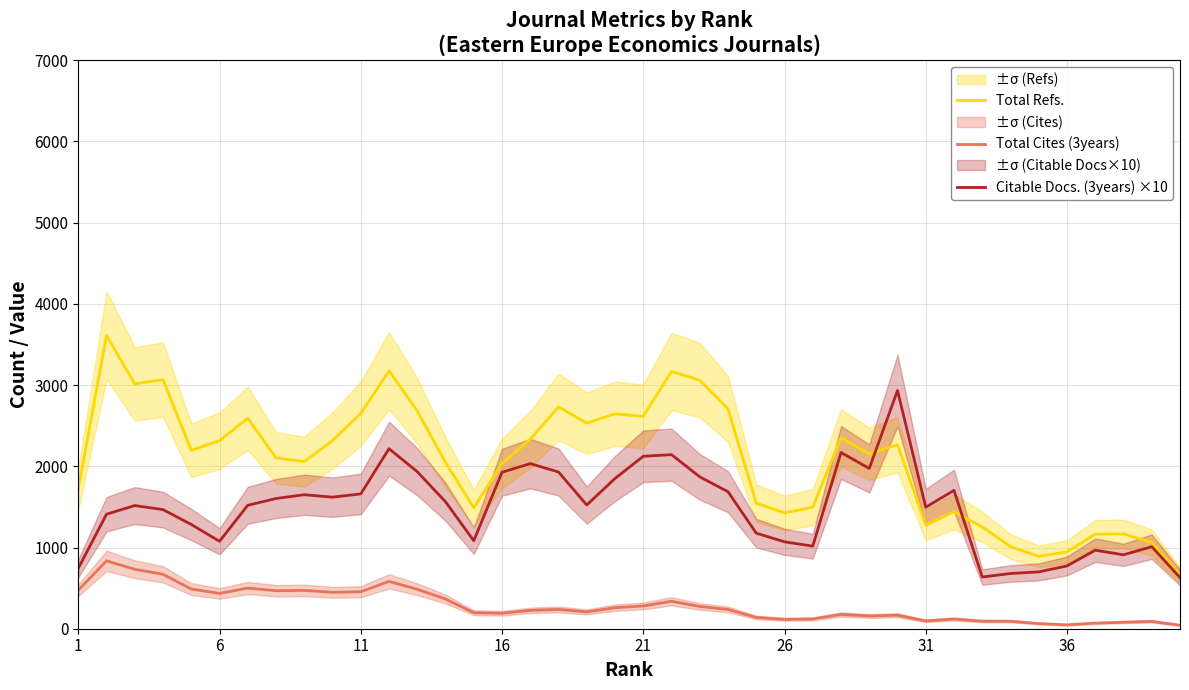

True or false: Total Cites (3years) and Total Refs. intersect in this chart.

False